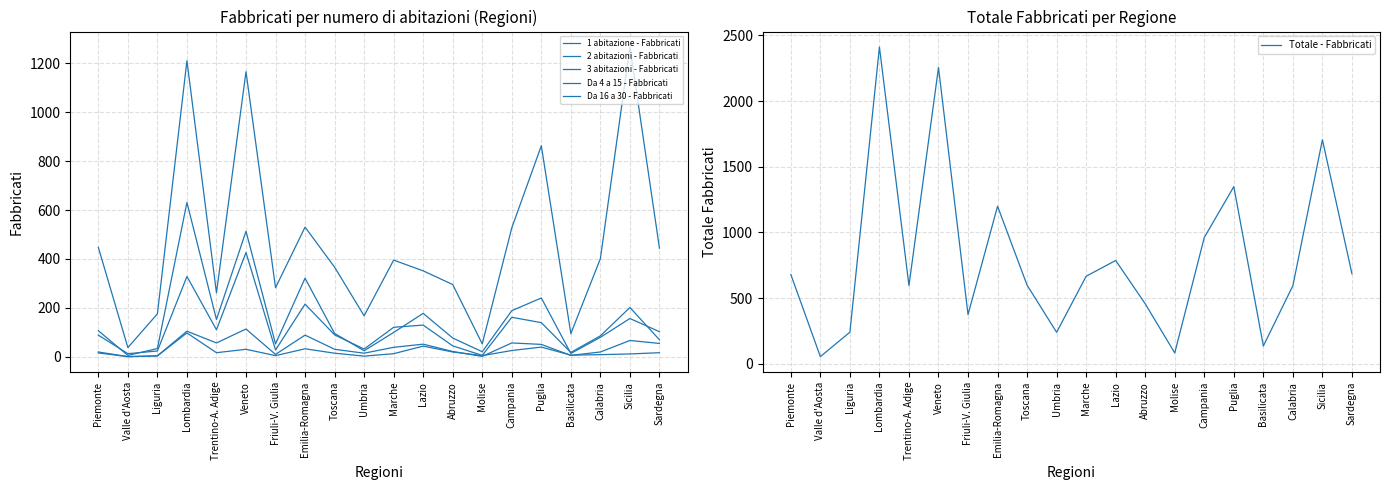

What is the label of the 4th point from the left?

Lombardia